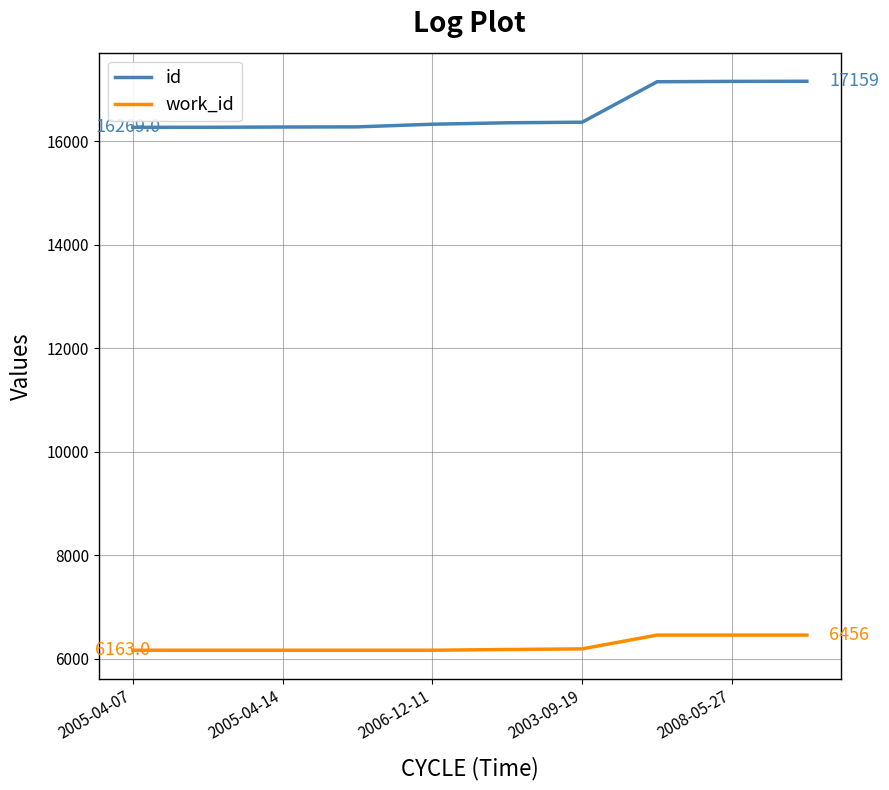

True or false: work_id and id cross at least once.

False